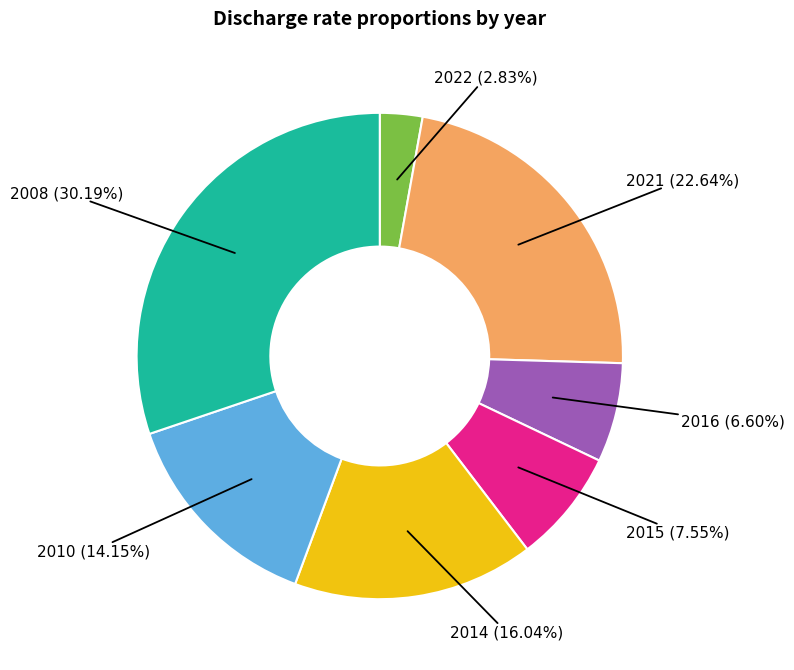

Is there a majority slice in this chart?

No